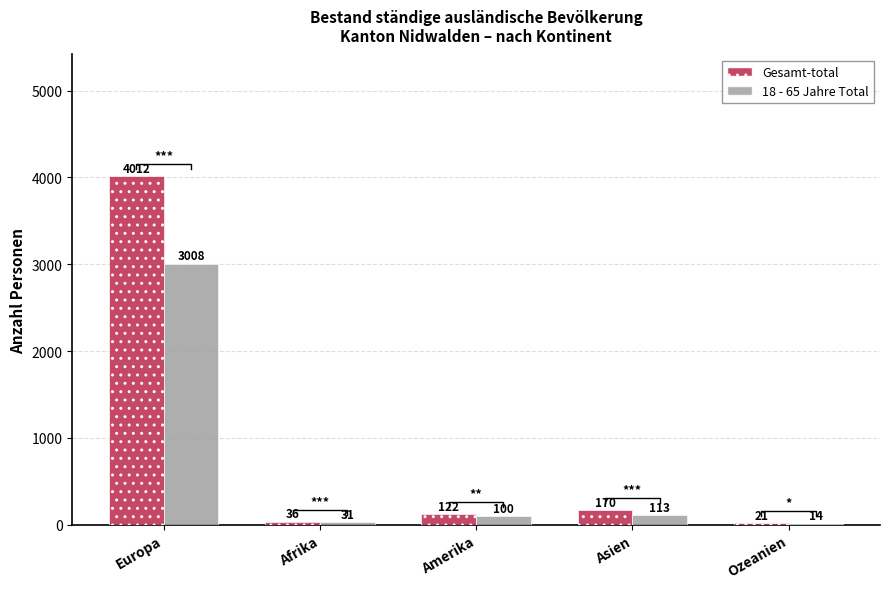

Reading left to right, list all the values displayed in this chart.

Gesamt-total: 4012	36	122	170	21
18 - 65 Jahre Total: 3008	31	100	113	14